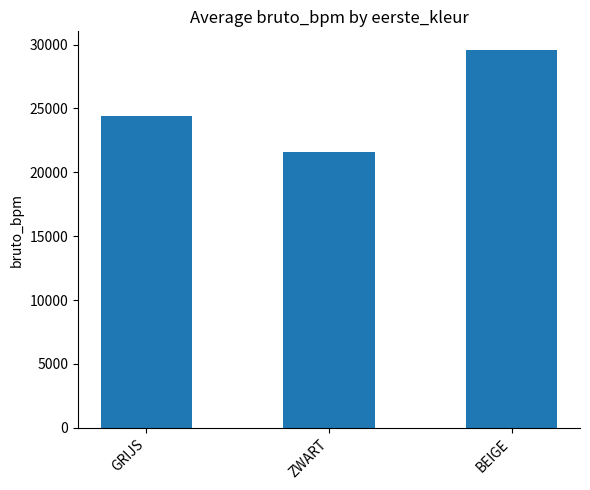

Where is the data nearest to the value 25563?

GRIJS